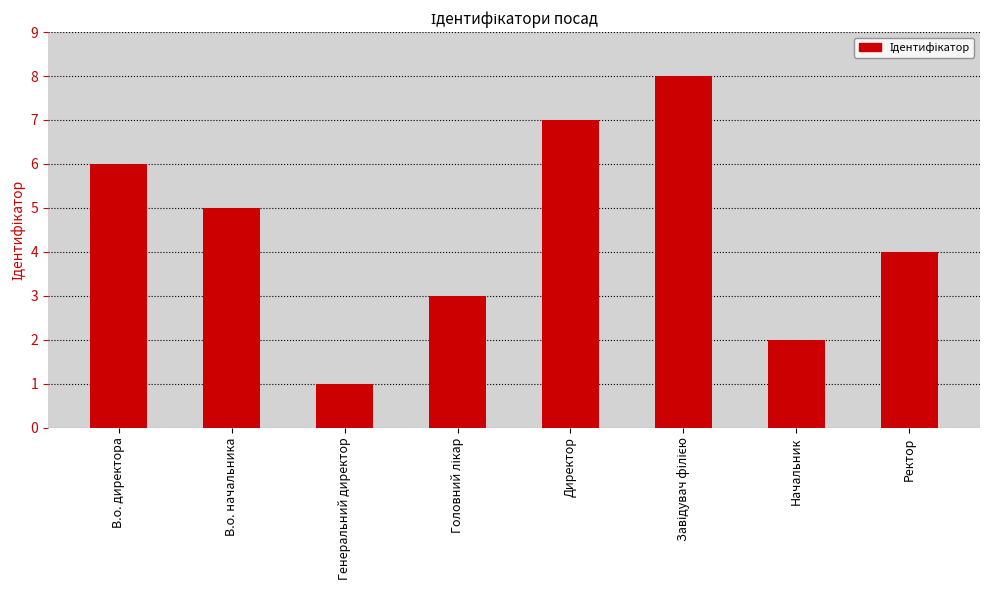

Approximately how many times larger is the value at В.о. начальника compared to В.о. директора?

0.8